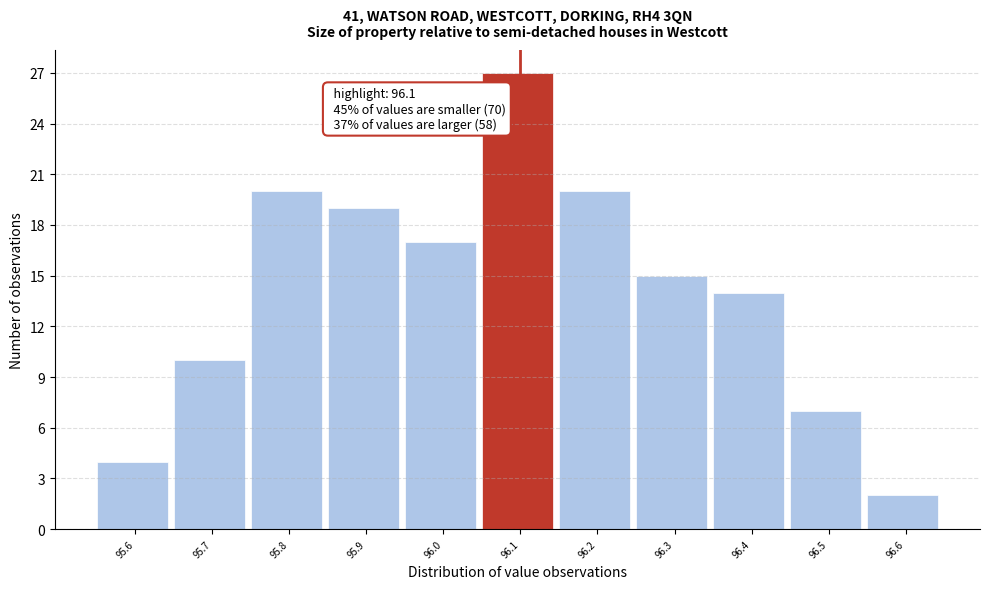

Over which range of the x-axis is the bar tallest?

96.05 to 96.15